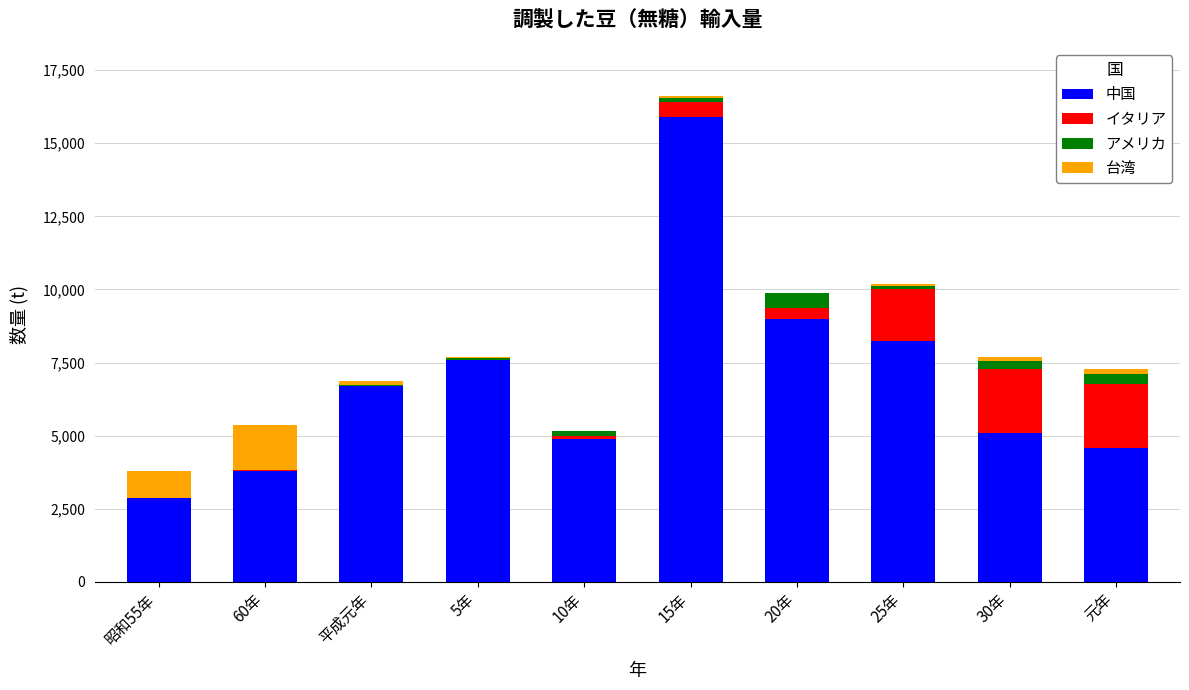

At which category is the sum across all series the highest?

15年